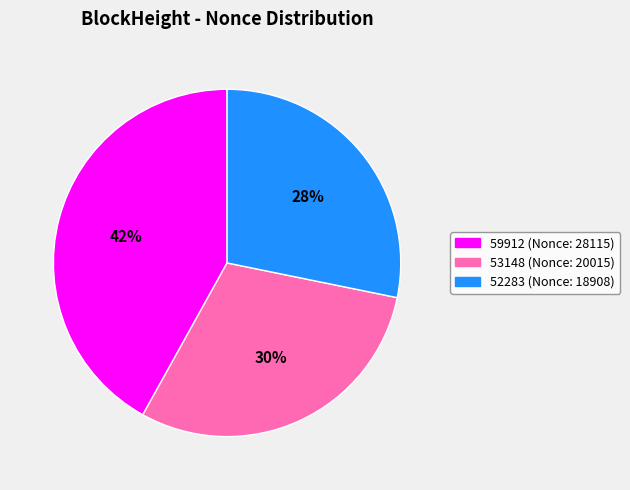

To the nearest percent, what is the difference between the largest and smallest slice percentages?

14%